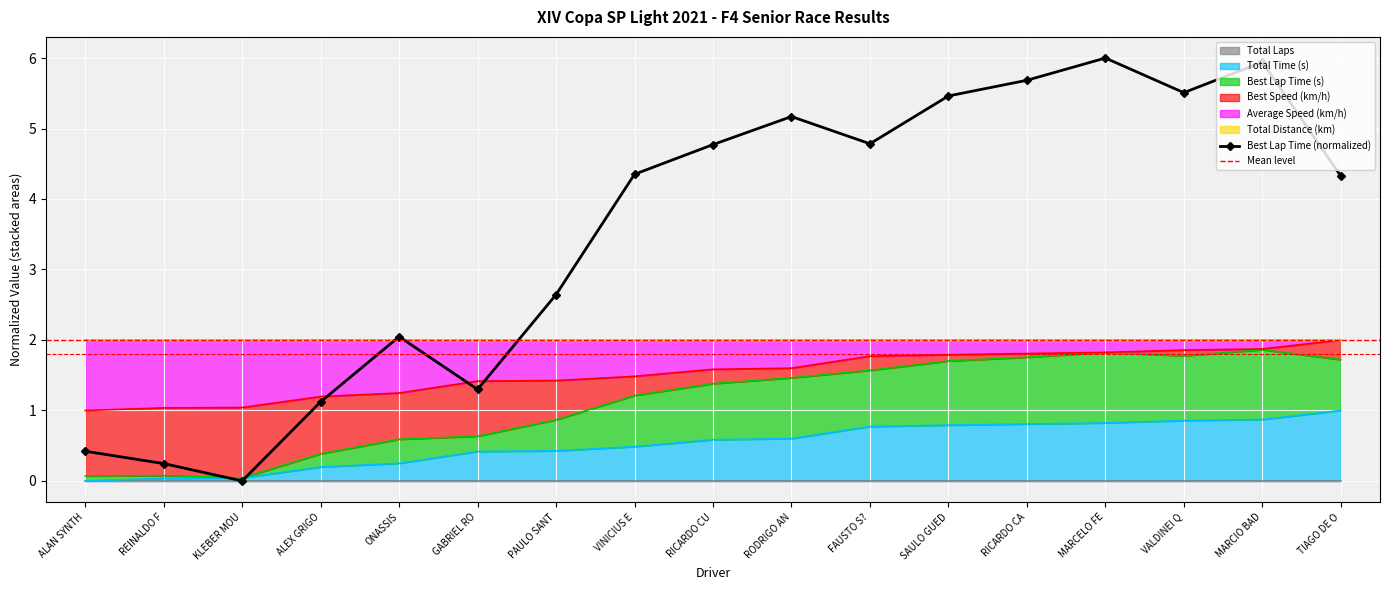

Where do Average Speed (km/h) and Best Lap Time (s) first cross each other?

ALEX GRIGO and ONASSIS